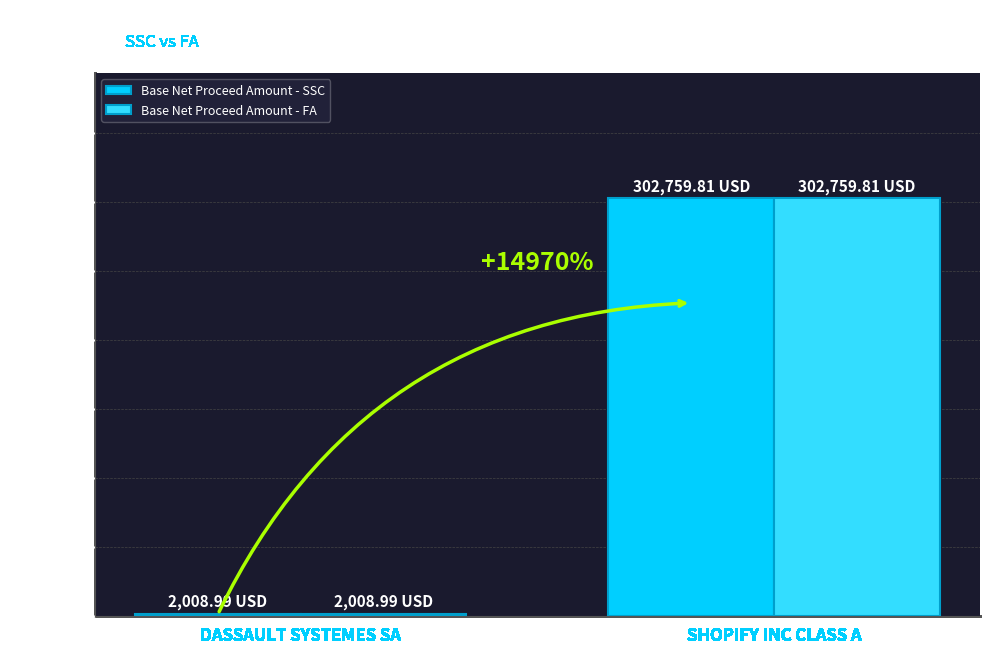

How many values in the Base Net Proceed Amount - FA series exceed 302759?

1